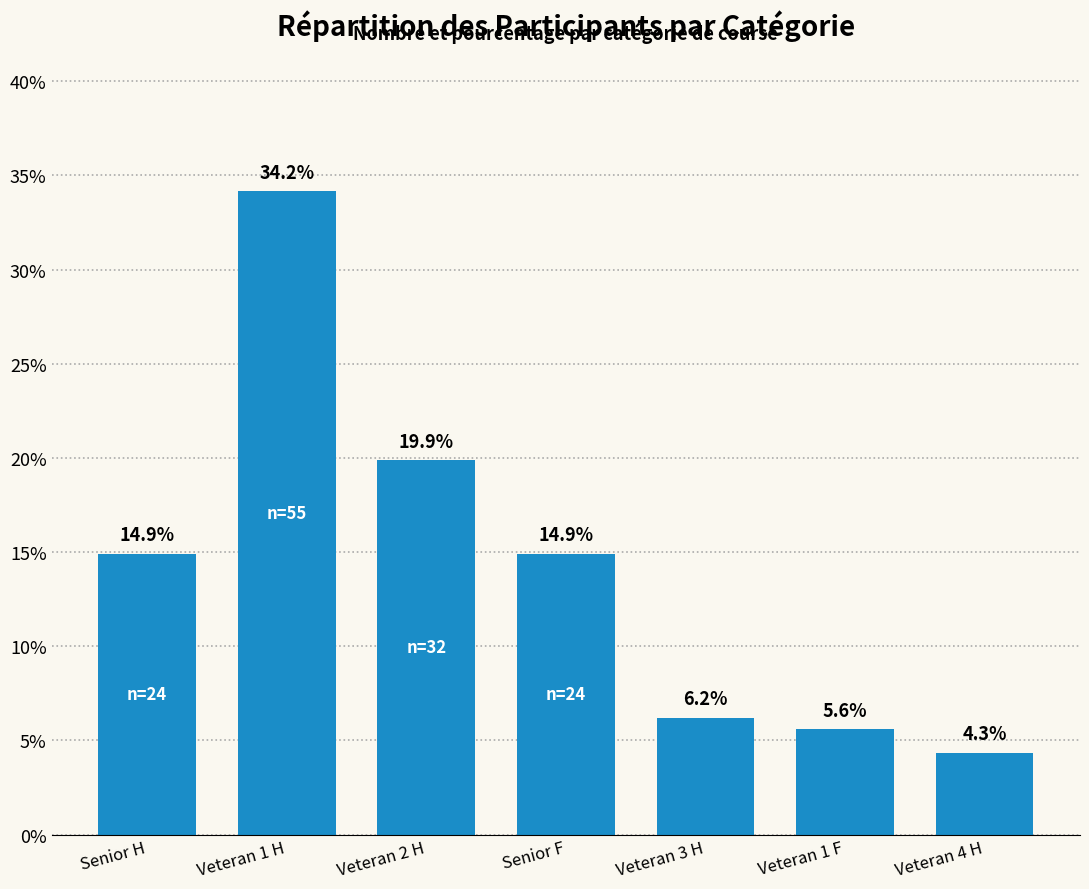

What is the average value?

14.3